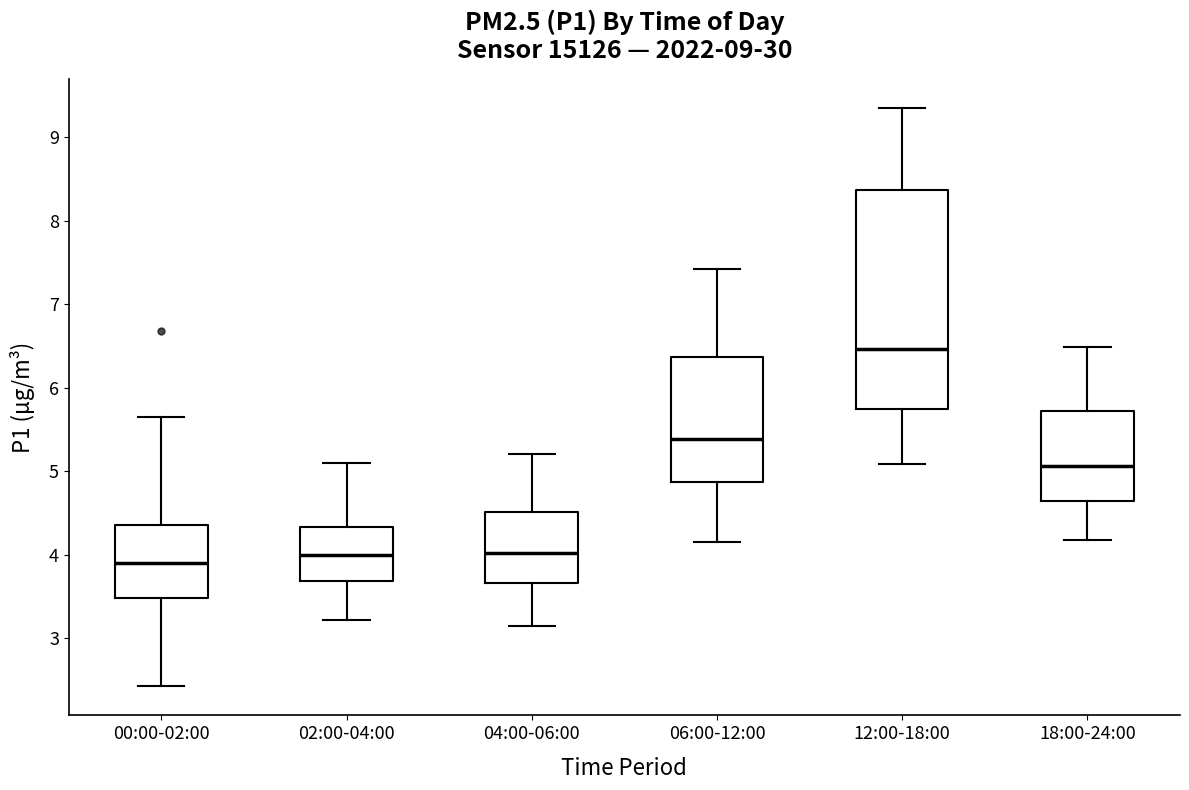

Reading left to right, transcribe this box plot: for each box, give where its median line is, the range the box spans, and where its two whiskers end, as read against the y-axis. The values are not printed on the chart, so give them approximately, as read against the axis.

00:00-02:00: median 3.9, box 3.5 to 4.4, whiskers 2.4 to 5.7
02:00-04:00: median 4.0, box 3.7 to 4.3, whiskers 3.2 to 5.1
04:00-06:00: median 4.0, box 3.7 to 4.5, whiskers 3.2 to 5.2
06:00-12:00: median 5.4, box 4.9 to 6.4, whiskers 4.2 to 7.4
12:00-18:00: median 6.5, box 5.7 to 8.4, whiskers 5.1 to 9.4
18:00-24:00: median 5.1, box 4.6 to 5.7, whiskers 4.2 to 6.5